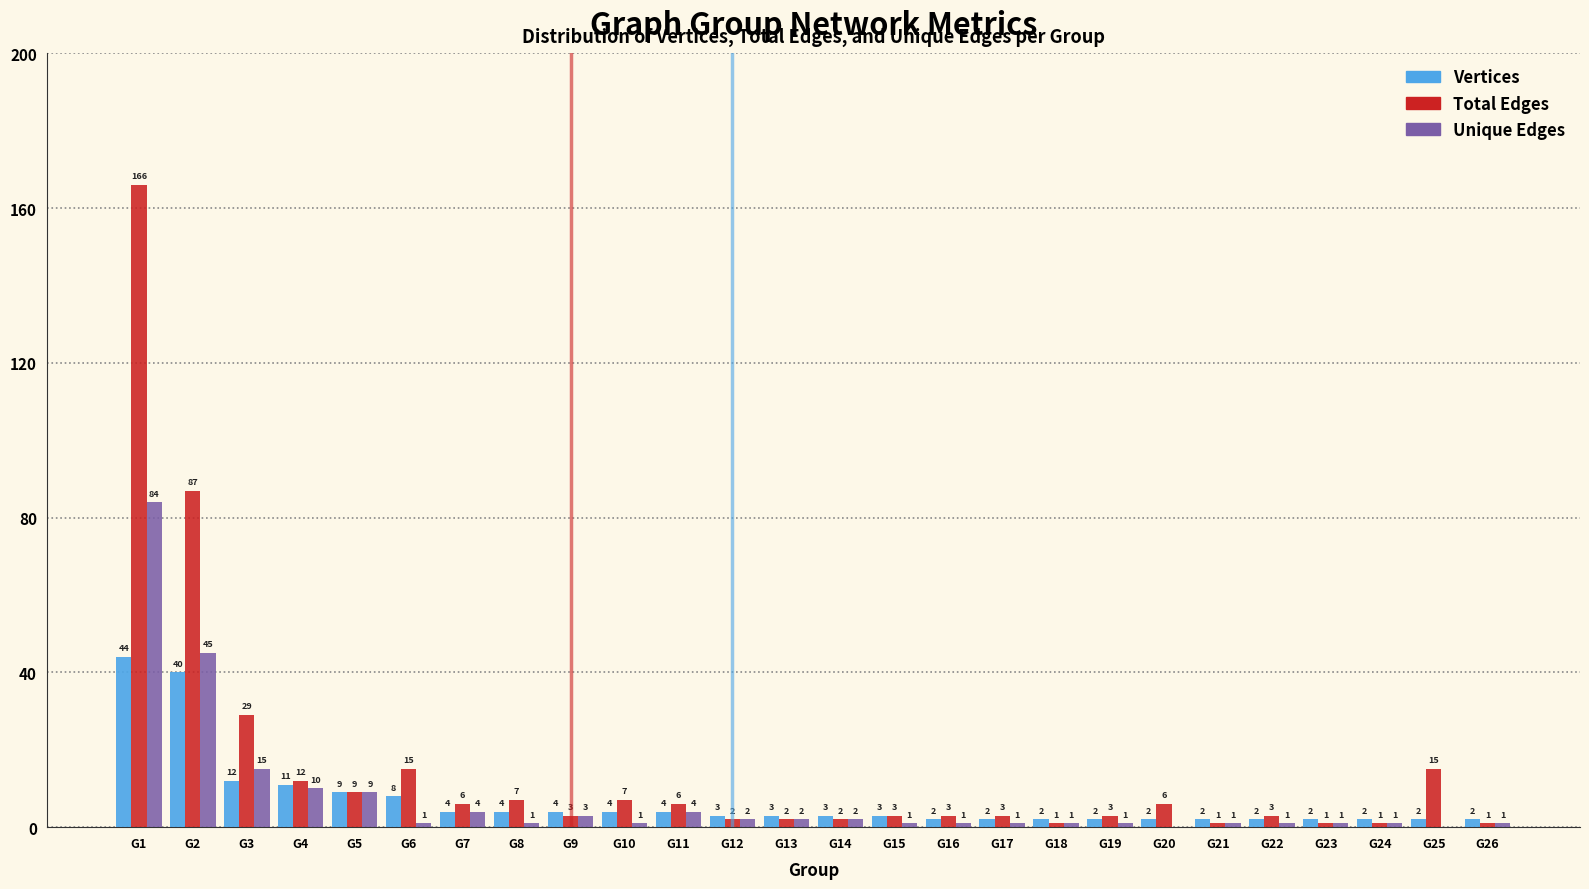

Reading left to right, extract all data points from this chart.

Vertices: G1=44	G2=40	G3=12	G4=11	G5=9	G6=8	G7=4	G8=4	G9=4	G10=4	G11=4	G12=3	G13=3	G14=3	G15=3	G16=2	G17=2	G18=2	G19=2	G20=2	G21=2	G22=2	G23=2	G24=2	G25=2	G26=2
Total Edges: G1=166	G2=87	G3=29	G4=12	G5=9	G6=15	G7=6	G8=7	G9=3	G10=7	G11=6	G12=2	G13=2	G14=2	G15=3	G16=3	G17=3	G18=1	G19=3	G20=6	G21=1	G22=3	G23=1	G24=1	G25=15	G26=1
Unique Edges: G1=84	G2=45	G3=15	G4=10	G5=9	G6=1	G7=4	G8=1	G9=3	G10=1	G11=4	G12=2	G13=2	G14=2	G15=1	G16=1	G17=1	G18=1	G19=1	G20=0	G21=1	G22=1	G23=1	G24=1	G25=0	G26=1